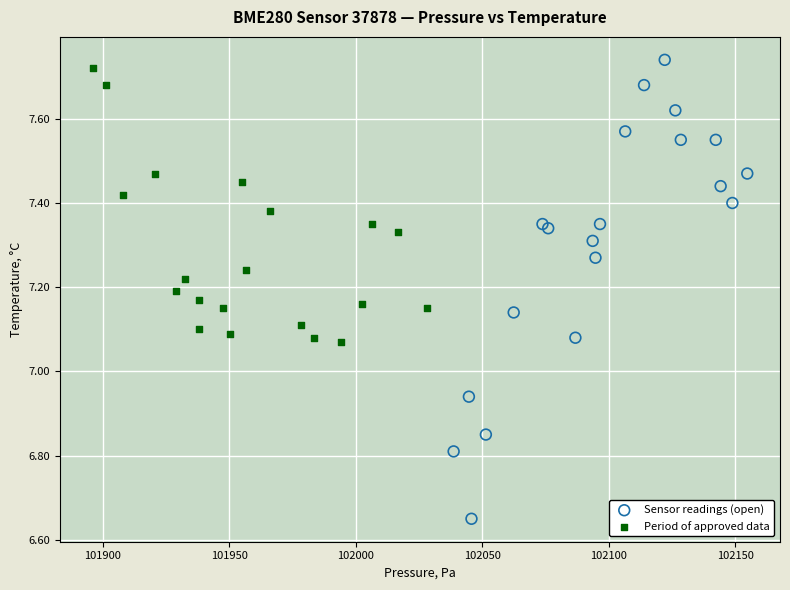

Which series contains the lowest Y value?

Sensor readings (open)